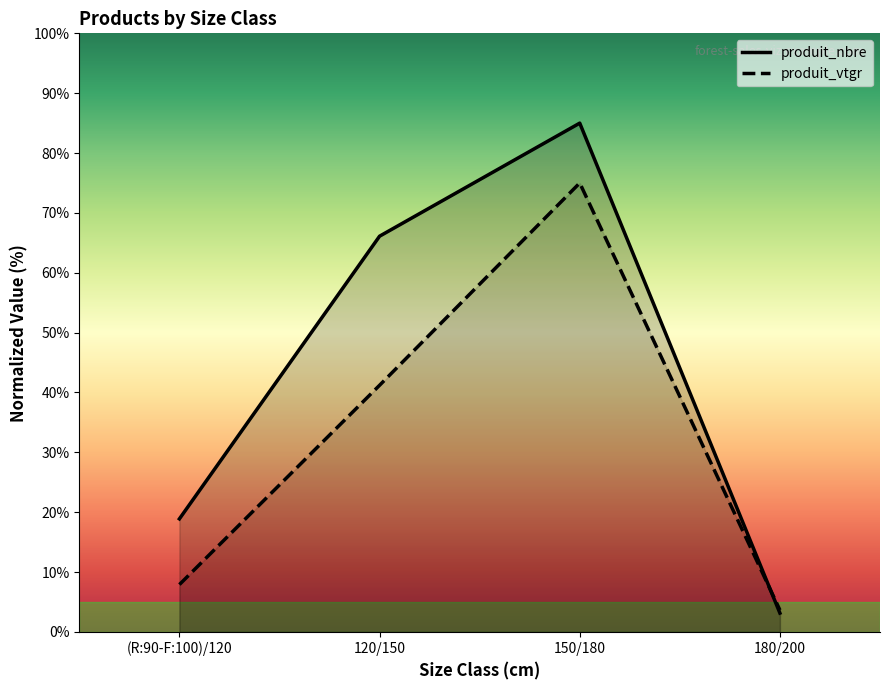

Reading left to right, list all the values displayed in this chart.

produit_nbre: 18.9	66.1	85.0	3.1
produit_vtgr: 7.9	41.2	75.0	3.7